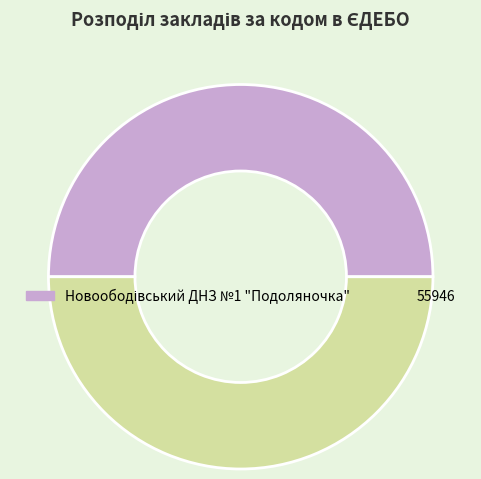

The 55946 slice represents 50% of the pie. True or false?

True